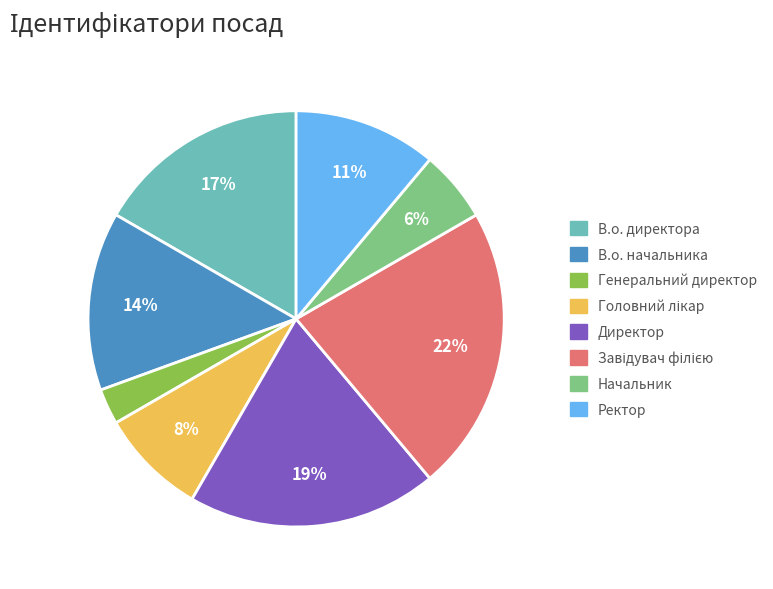

True or false: В.о. начальника accounts for 5% of the total.

False